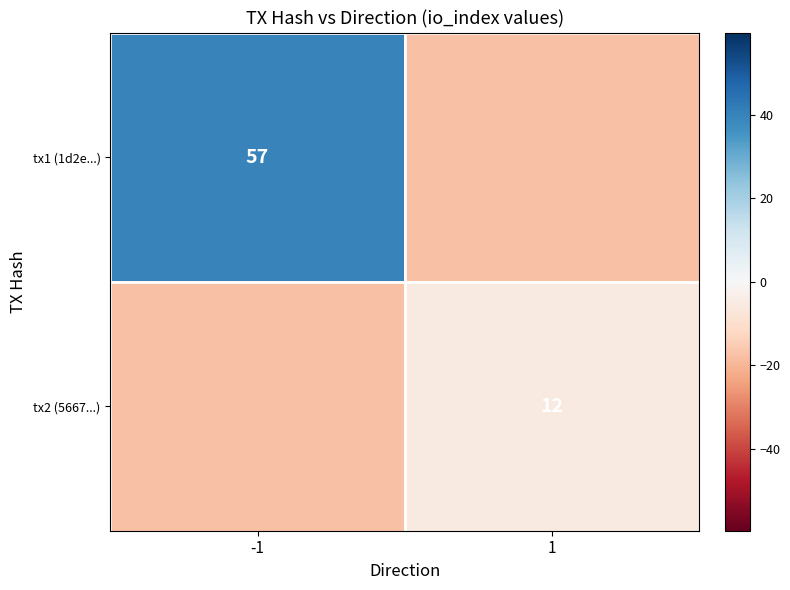

At how many categories does at least one series exceed -9?

2